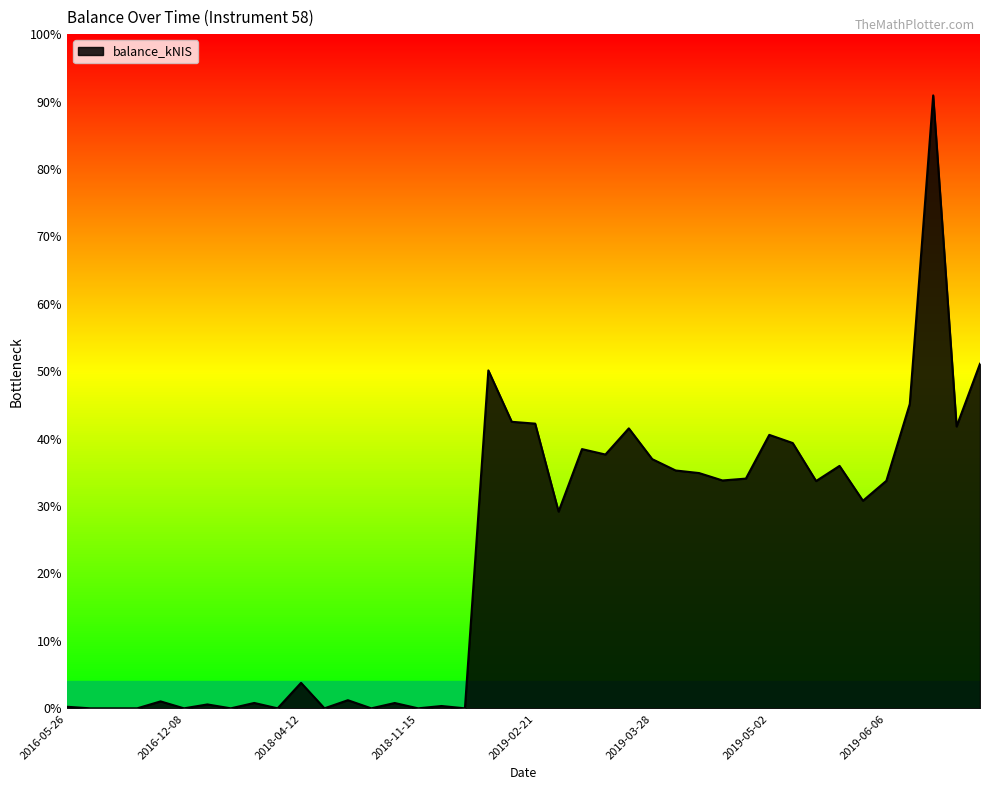

Where is the first local maximum?

2016-12-01